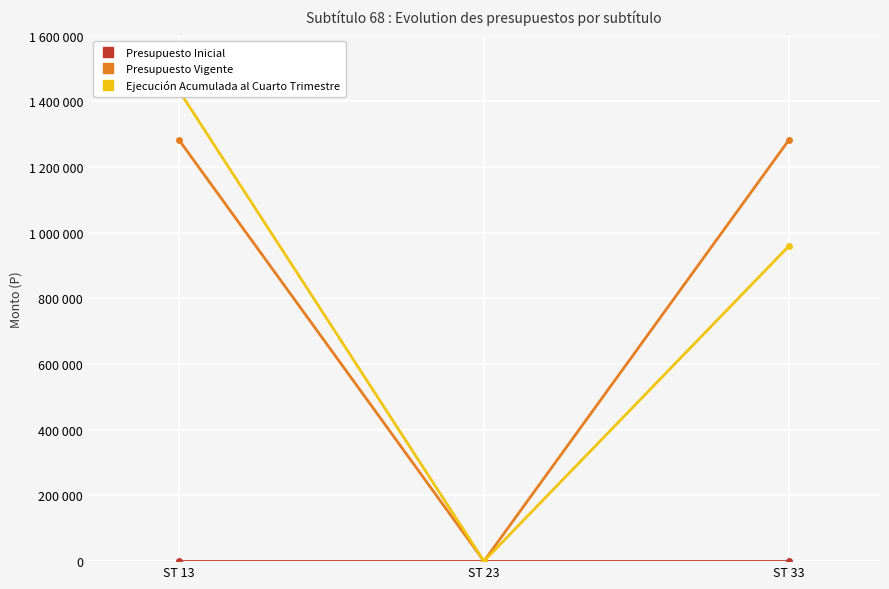

Rank the categories by Ejecución Acumulada al Cuarto Trimestre value from highest to lowest.

ST 13, ST 33, ST 23